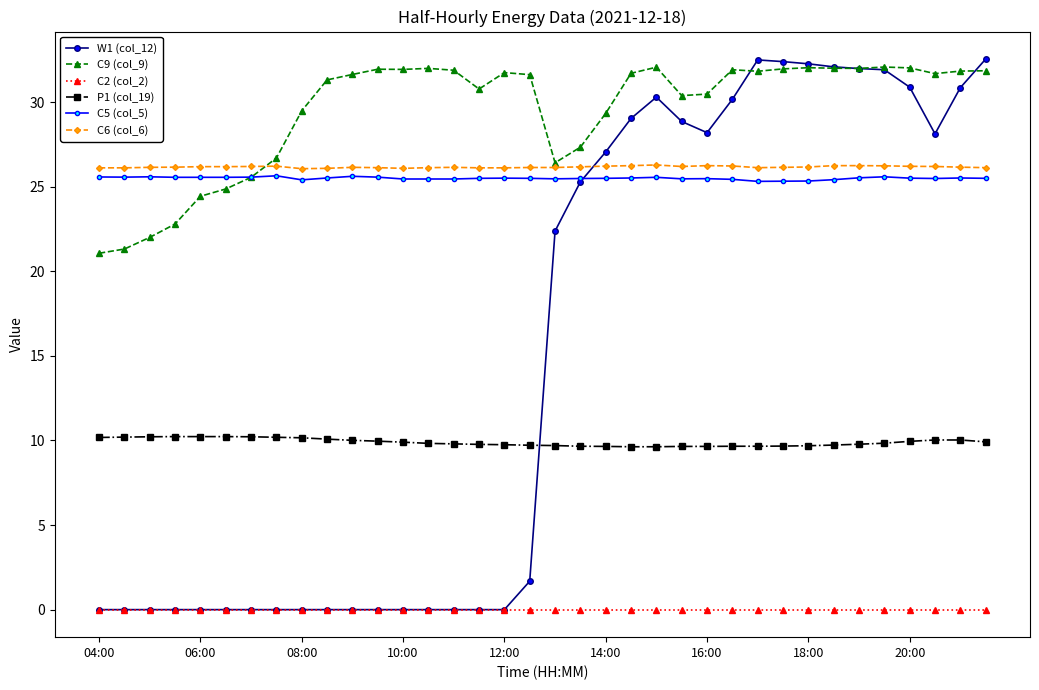

True or false: C6 (col_6) and P1 (col_19) cross at least once.

False